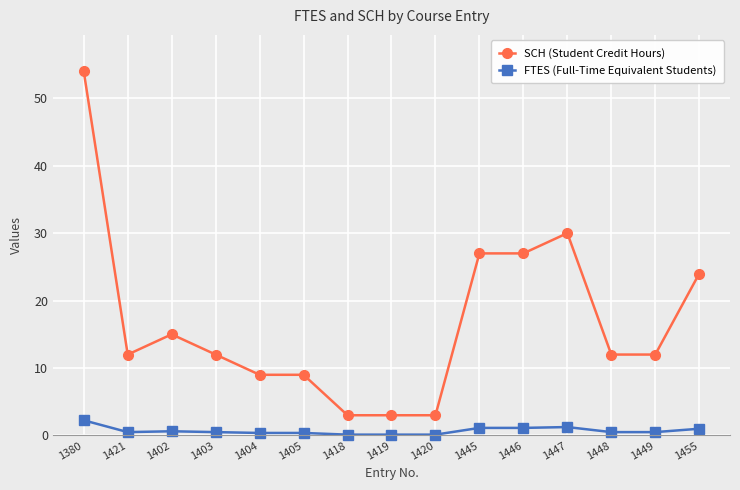

Where is the first local maximum for SCH (Student Credit Hours)?

1402